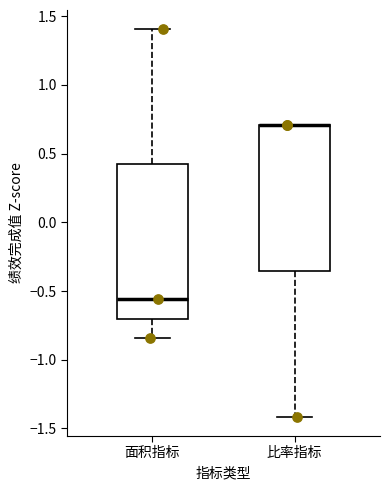

Reading left to right, transcribe this box plot: for each box, give where its median line is, the range the box spans, and where its two whiskers end, as read against the y-axis. The values are not printed on the chart, so give them approximately, as read against the axis.

面积指标: median -0.55, box -0.70 to 0.40, whiskers -0.85 to 1.40
比率指标: median 0.70 (drawn on the box's upper edge), box -0.35 to 0.70, whiskers -1.40 to 0.70